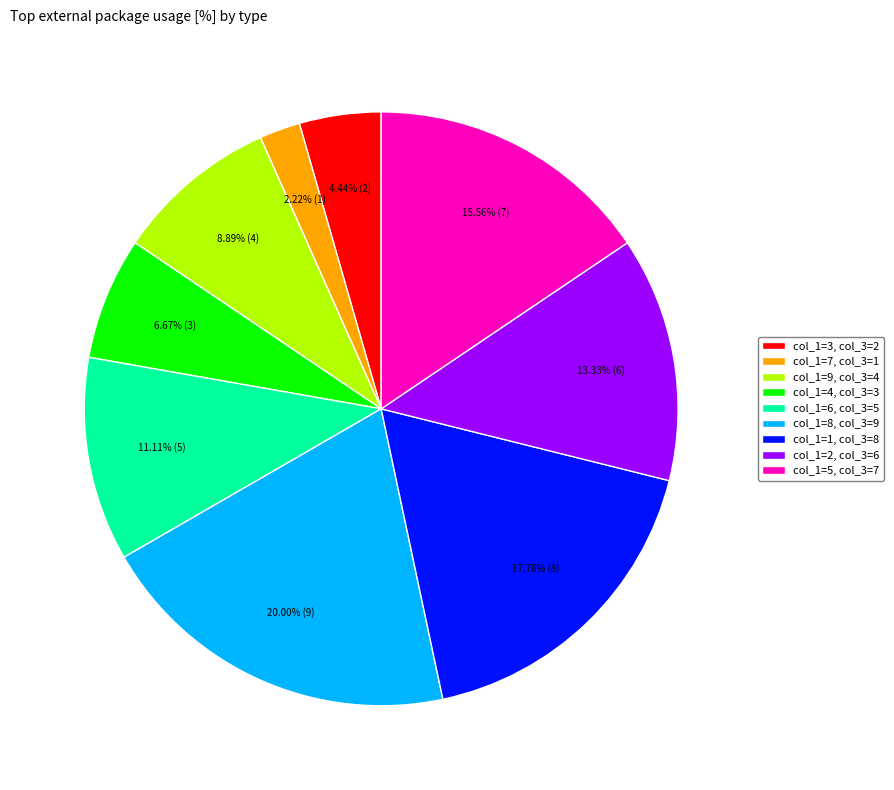

Approximately how many times larger is the value at col_1=5, col_3=7 compared to col_1=2, col_3=6?

1.2